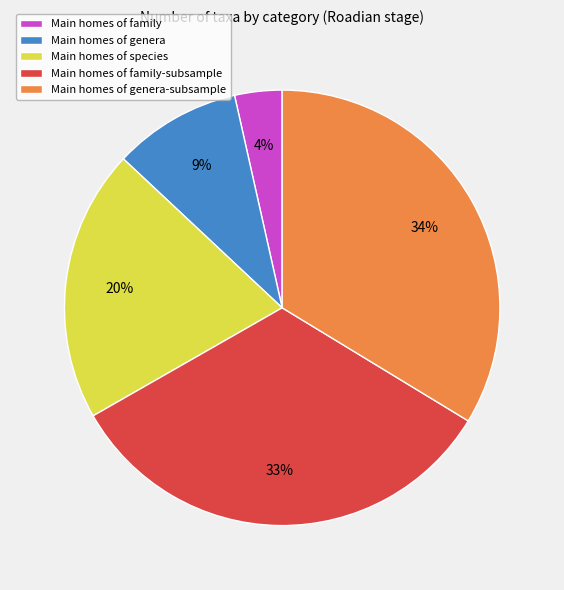

Is it true that Main homes of family-subsample is 33% of the pie?

True